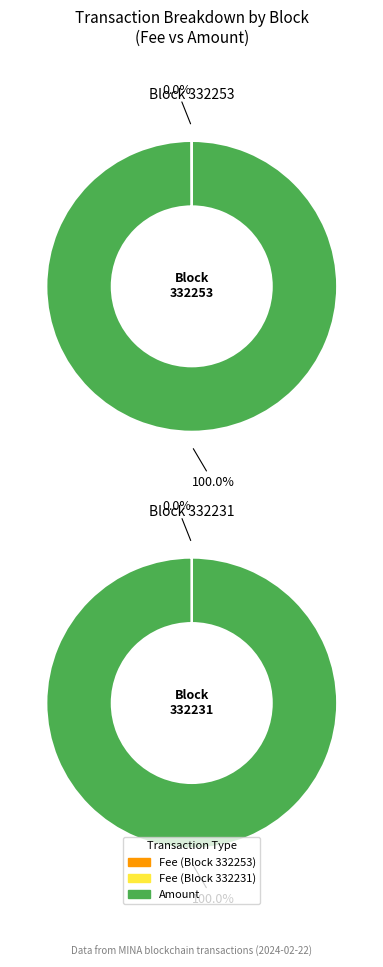

The Fee slice represents 15% of the pie. True or false?

False